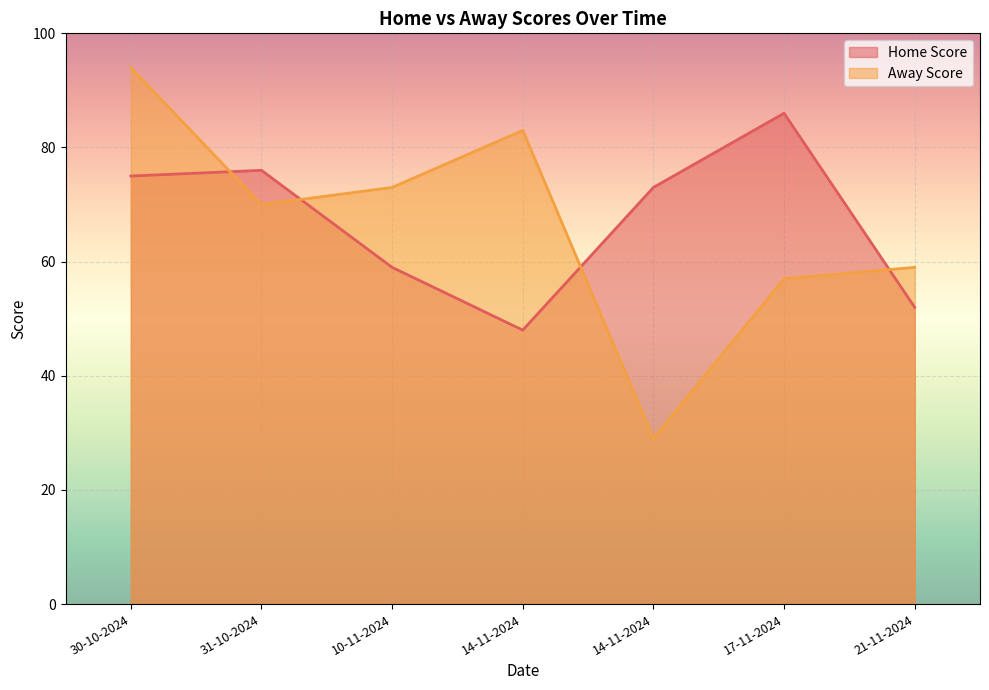

What are all the series names shown in the legend?

Home Score, Away Score